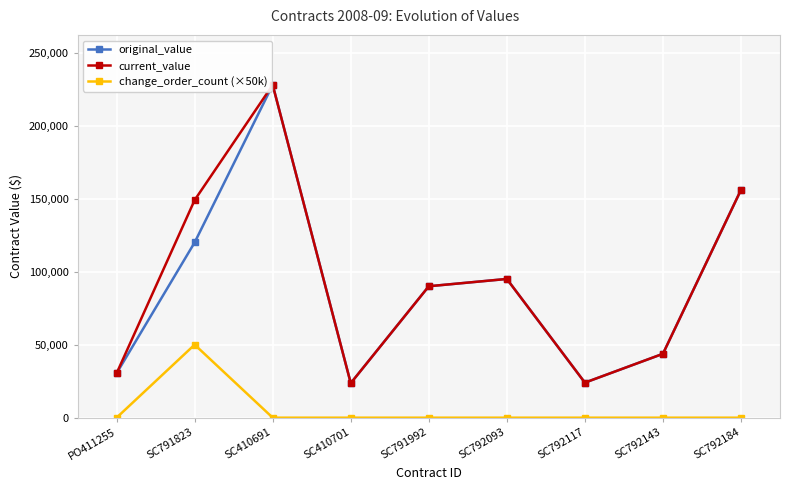

True or false: change_order_count (×50k) and original_value intersect in this chart.

False